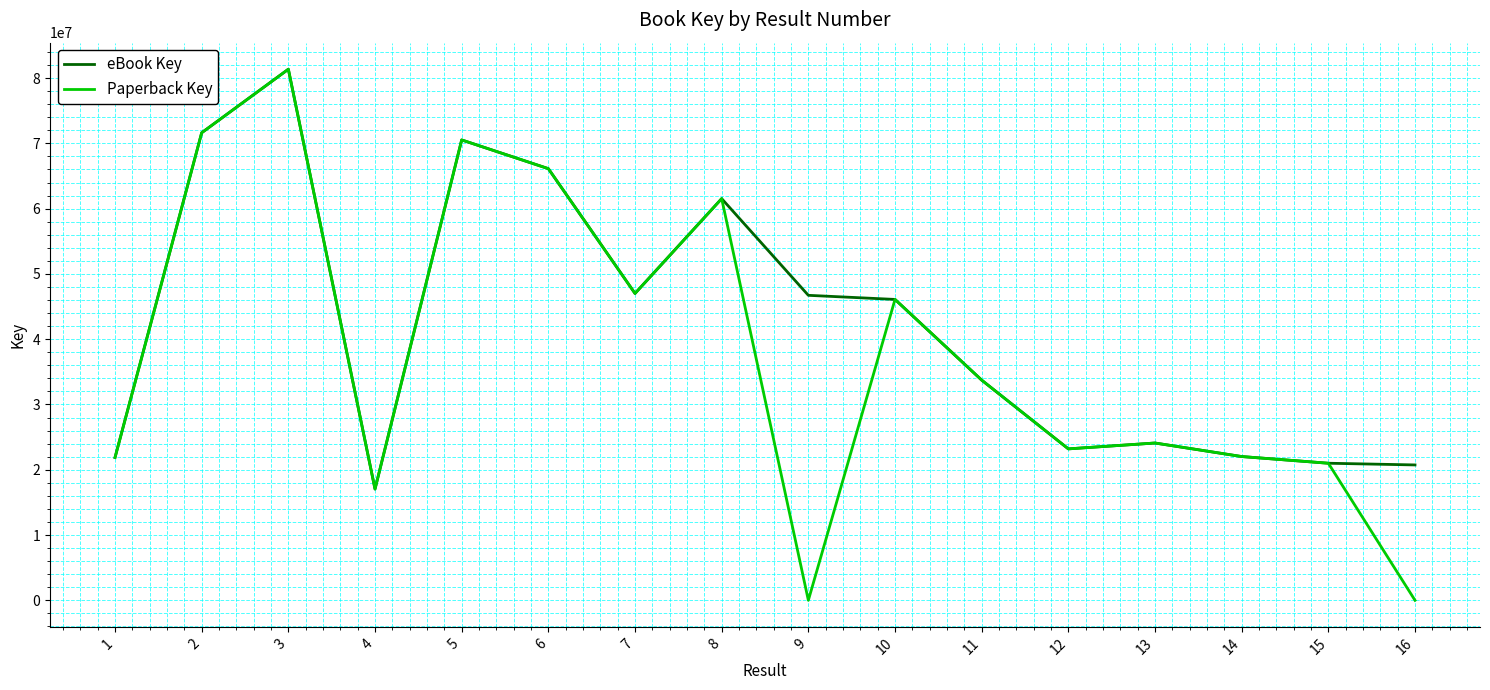

Rank the series at 9 from highest to lowest value.

eBook Key, Paperback Key